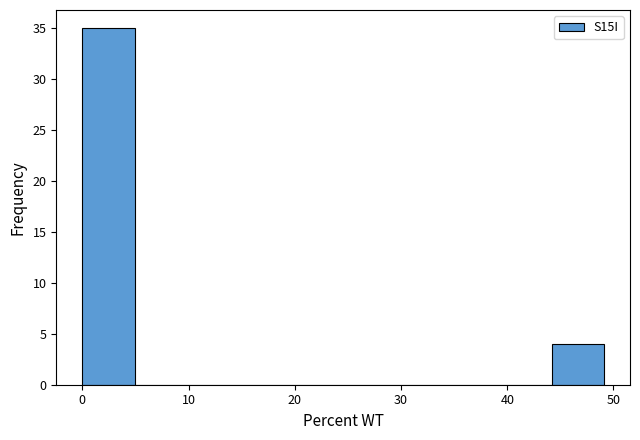

Reading left to right, transcribe this chart: for each bar, give the range it covers on the x-axis and its height. Neither the bar edges nor the heights are printed on the chart, so give them approximately, as read against the axes.

0 to 5: 35
5 to 10: 0
10 to 15: 0
15 to 20: 0
20 to 25: 0
25 to 29: 0
29 to 34: 0
34 to 39: 0
39 to 44: 0
44 to 49: 4